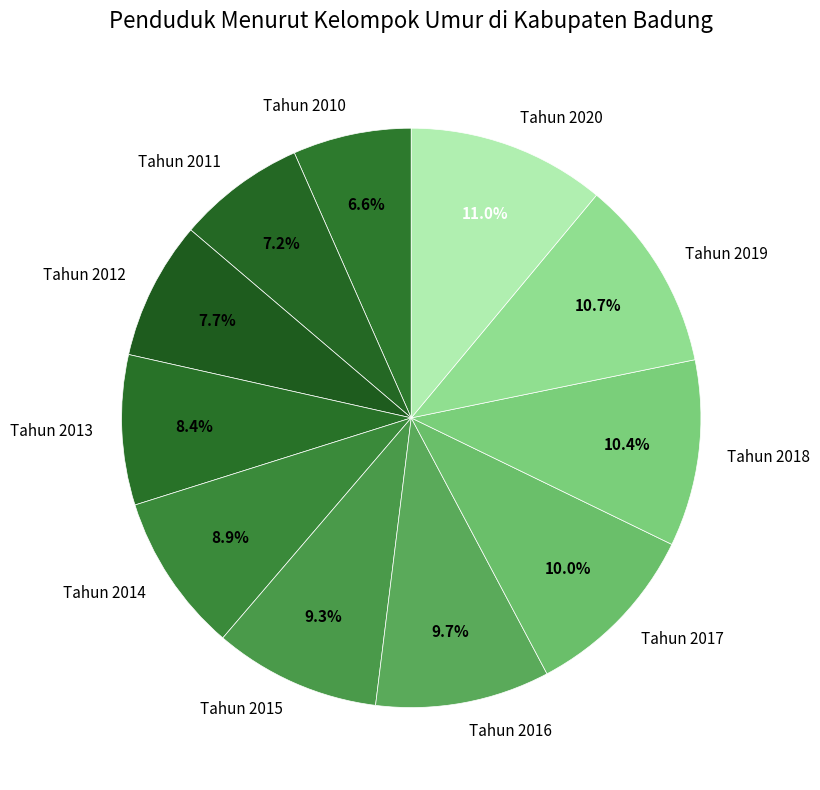

How many slices are in this pie chart?

11